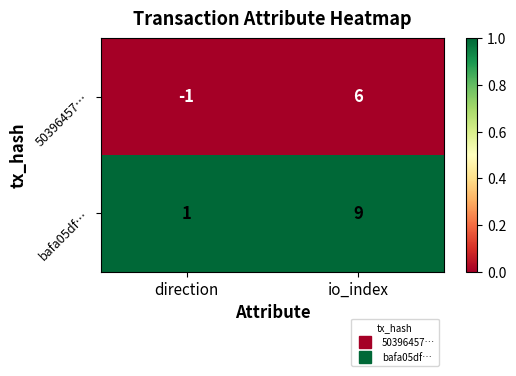

Reading right to left, extract all data points from this chart.

50396457…: 6	-1
bafa05df…: 9	1